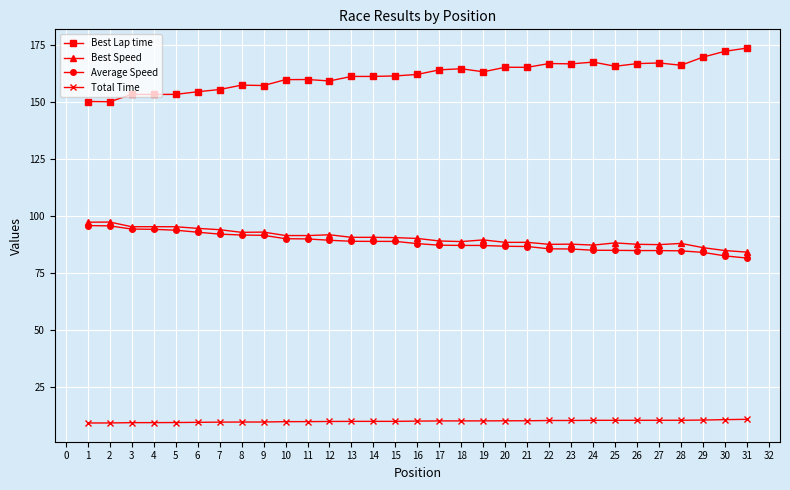

What is the value of the Best Speed point at the 25th from the left?

88.1